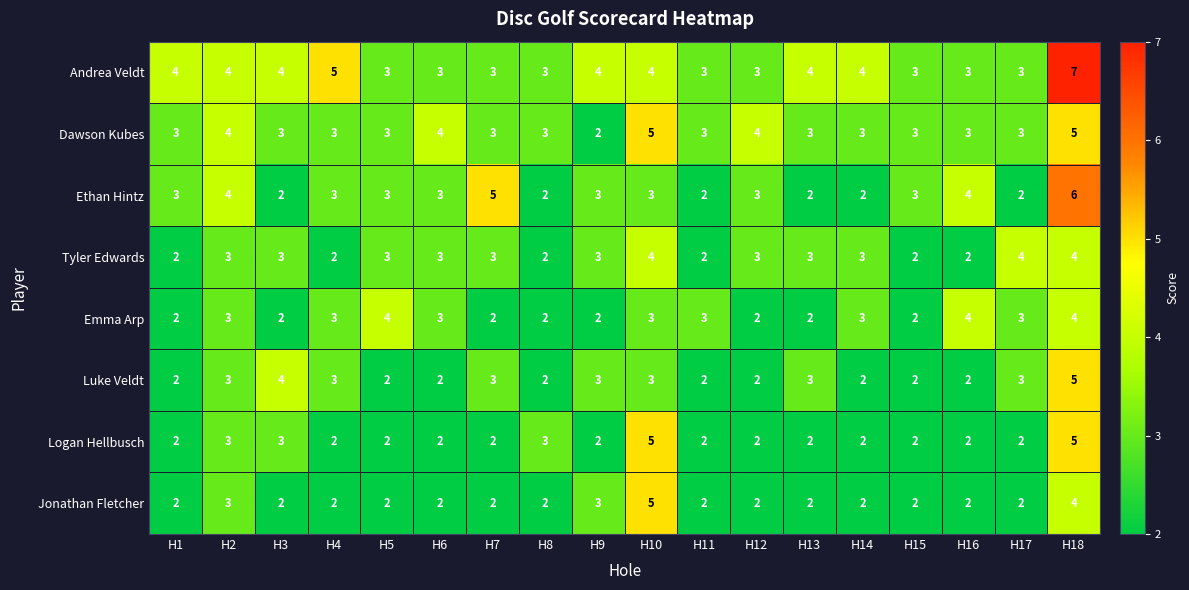

What is the total value across all series at H5?

22